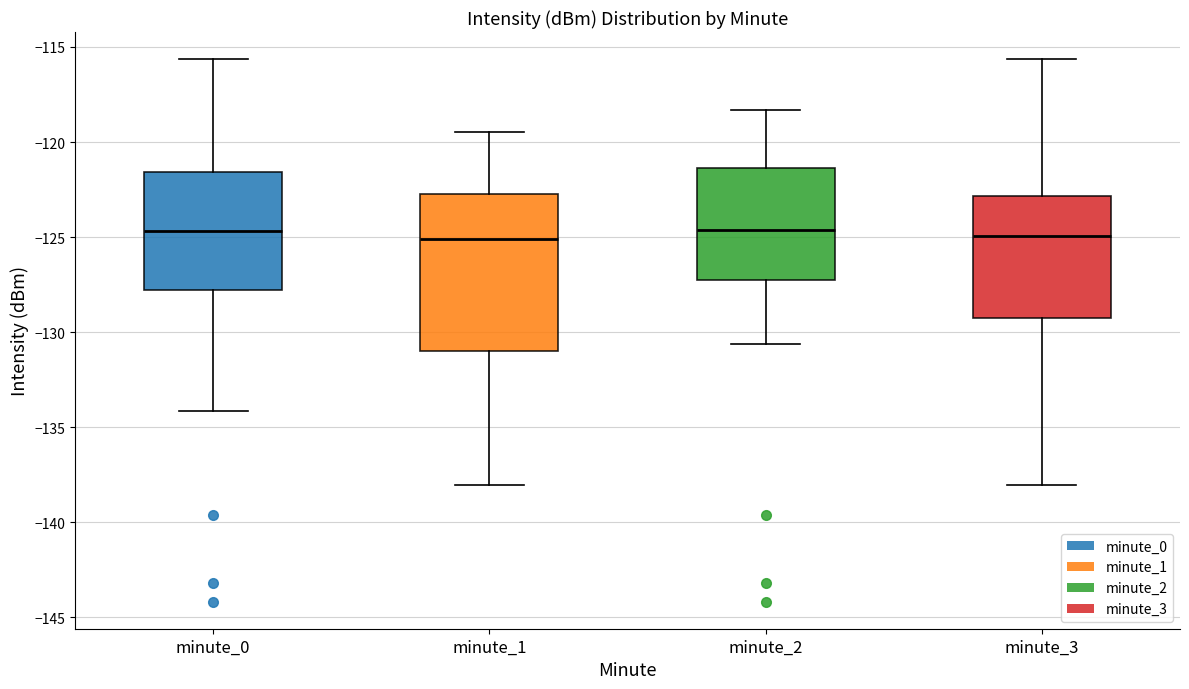

Where does the upper whisker of the box for minute_1 end on the y-axis? The values are not printed on the chart, so give them approximately, as read against the axis.

-119.5